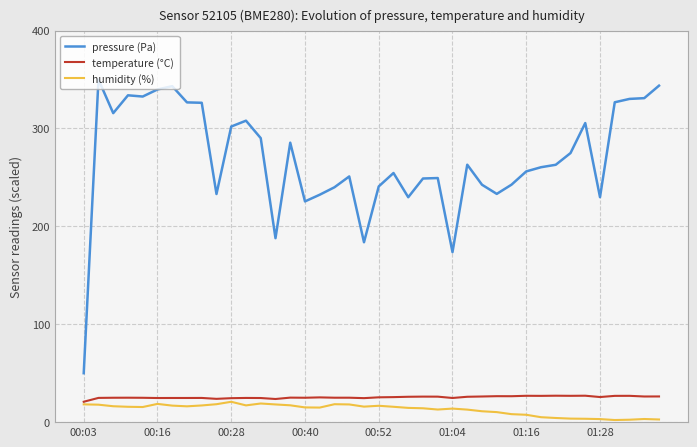

Rank the series by their maximum value, from lowest to highest.

humidity (%), temperature (°C), pressure (Pa)